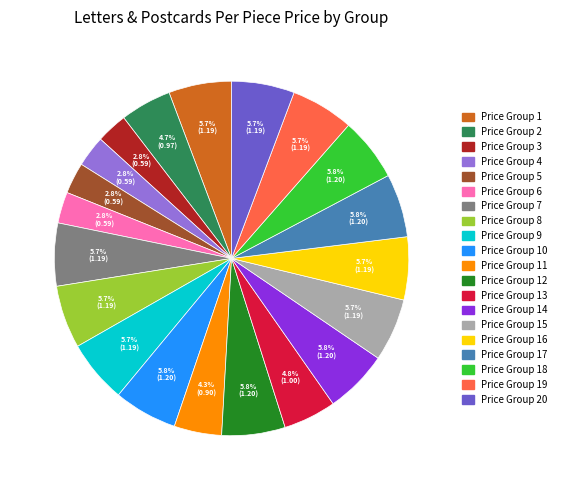

Count the number of slices in the pie.

20